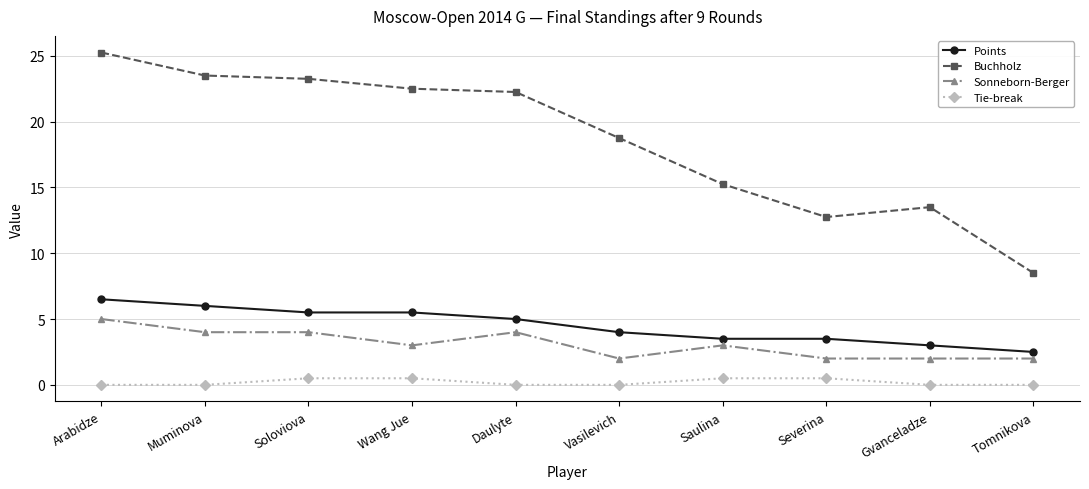

At which category does the chart reach its peak across all series?

Arabidze